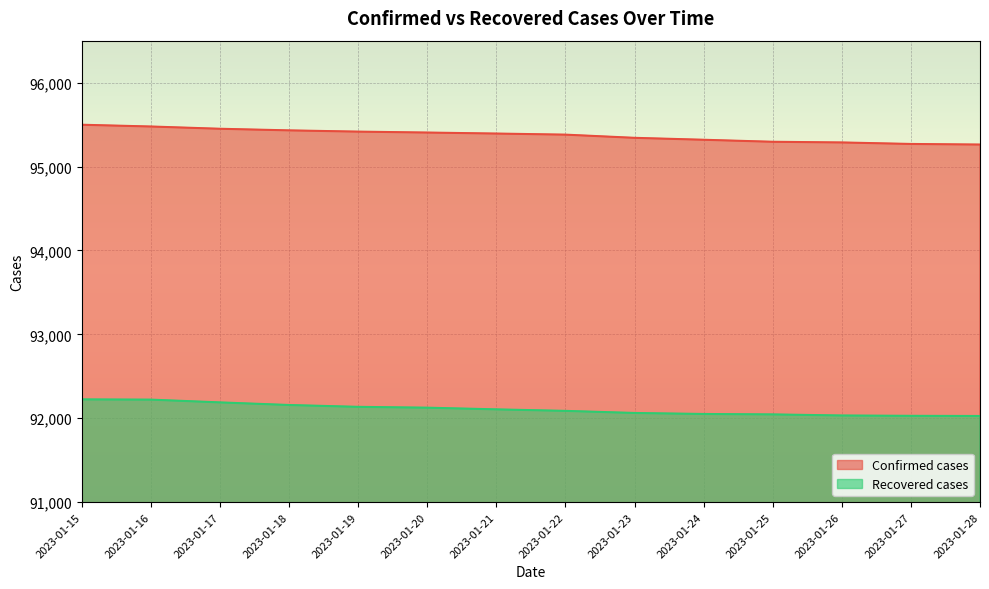

What is the value of the Confirmed cases point at the 13th from the left?

95269